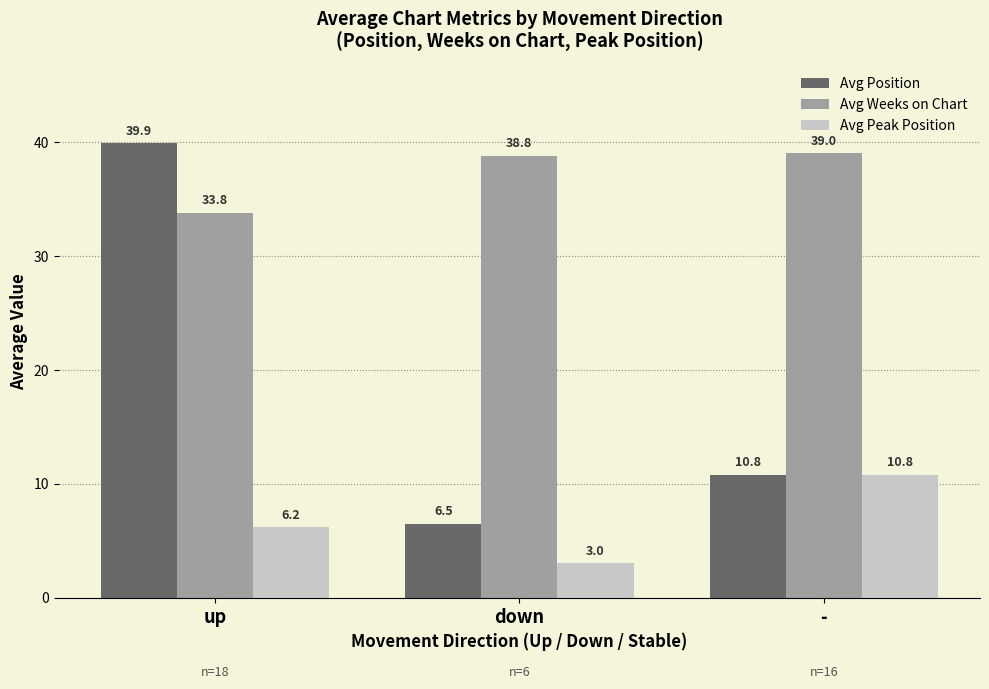

Does the chart contain any negative values?

No